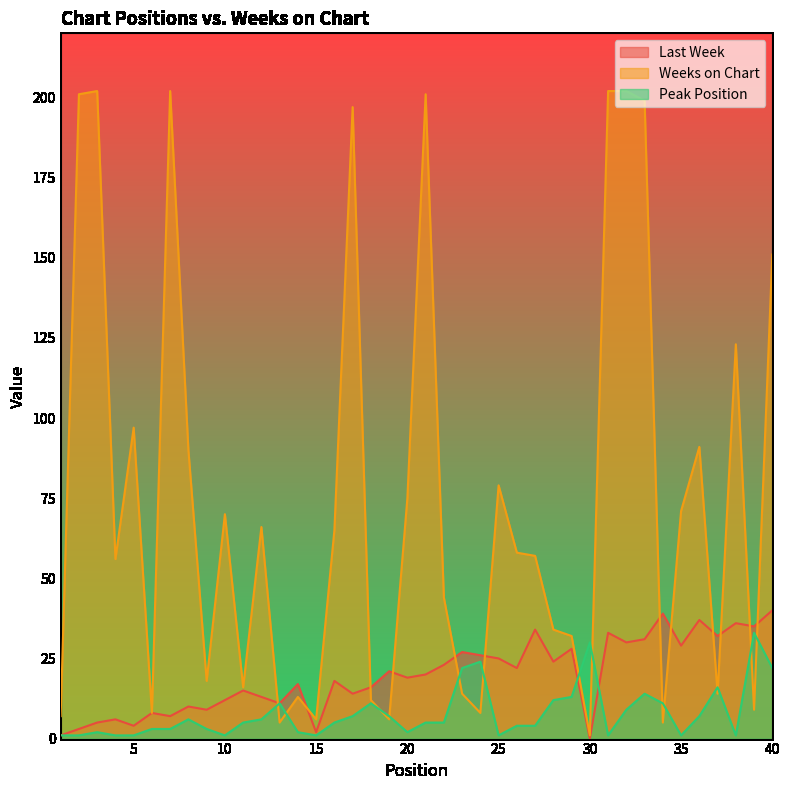

Between 20 and 40, which is larger?

40